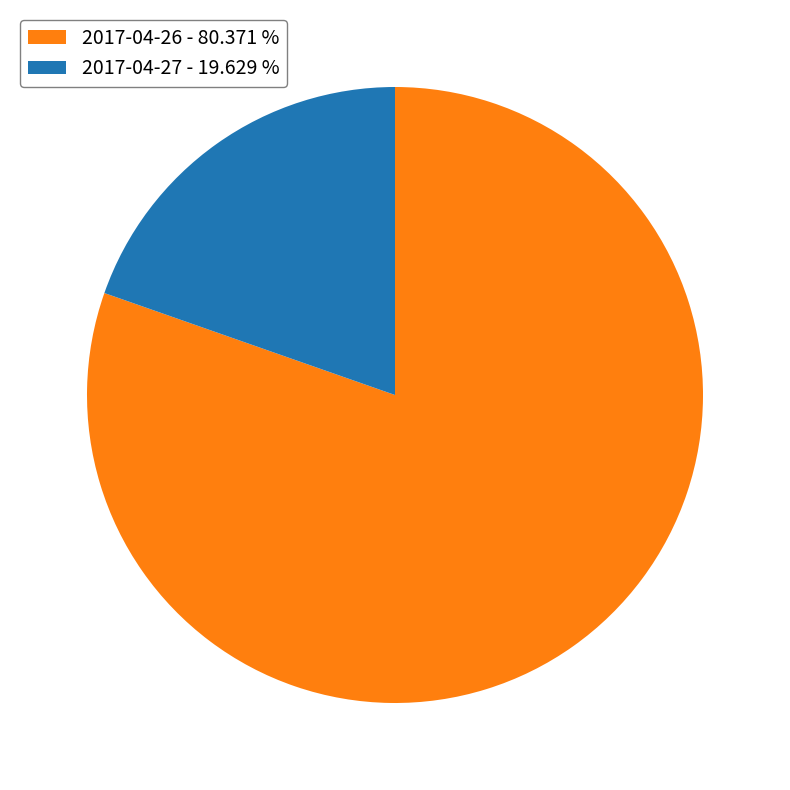

Which category accounts for the majority?

2017-04-26